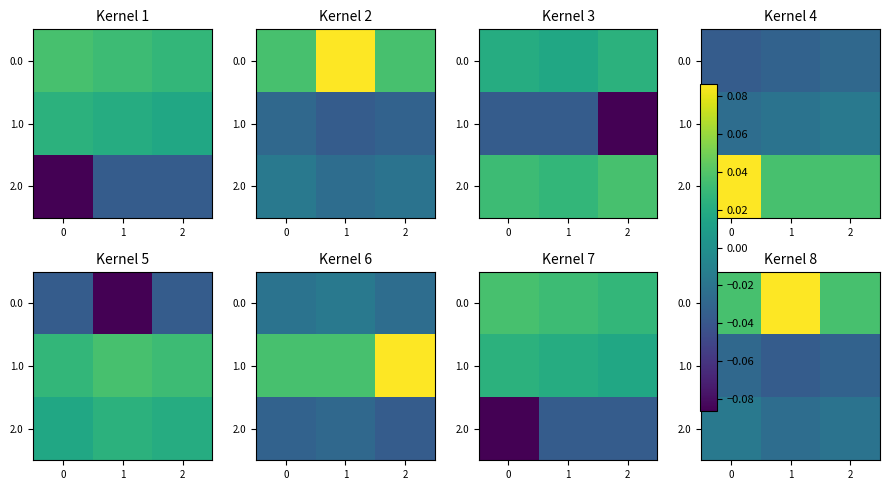

Rank the categories by 2.0 value from highest to lowest.

0, 2, 1